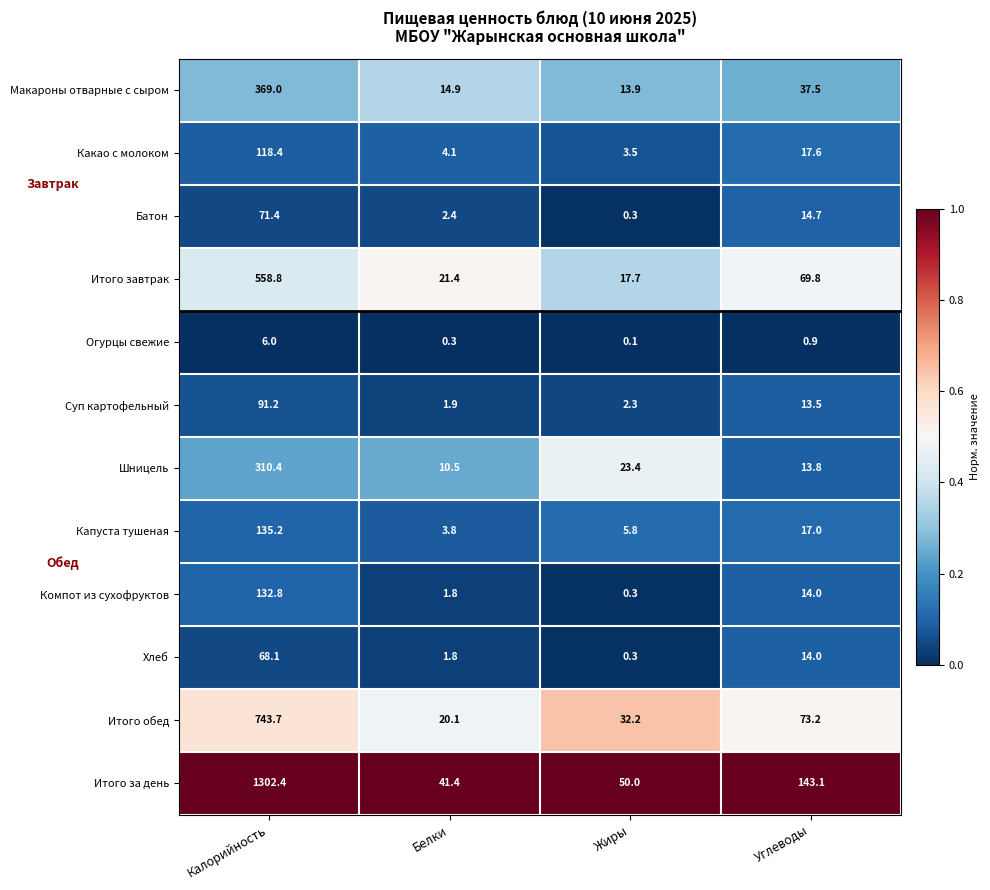

What value does the Огурцы свежие series have at Белки?

0.3